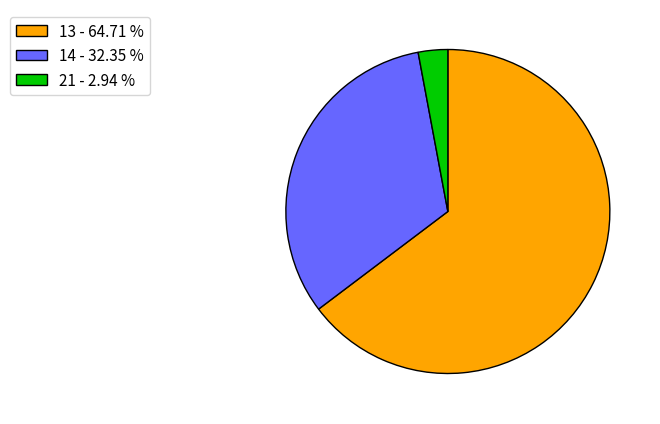

Is the sum of 13 - 64.71 % and 21 - 2.94 % greater than half?

Yes